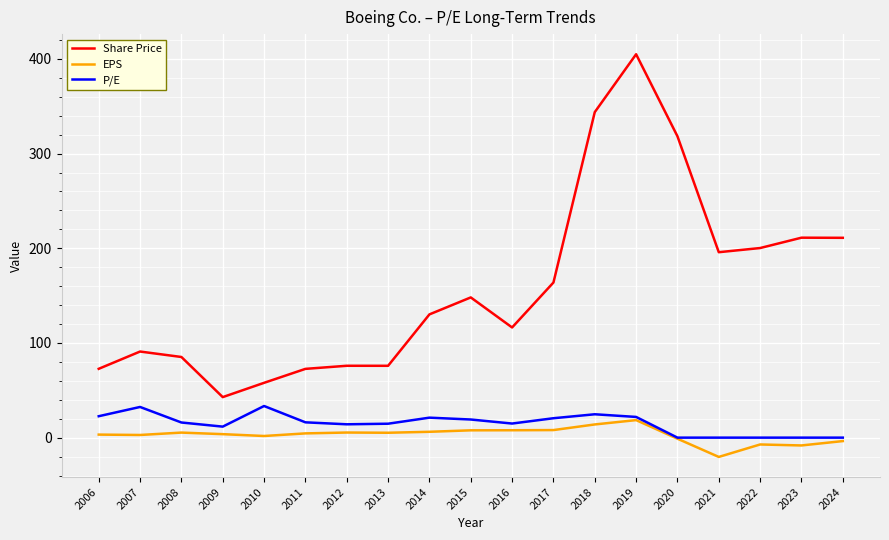

Which series changed the most between 2010 and 2022?

Share Price